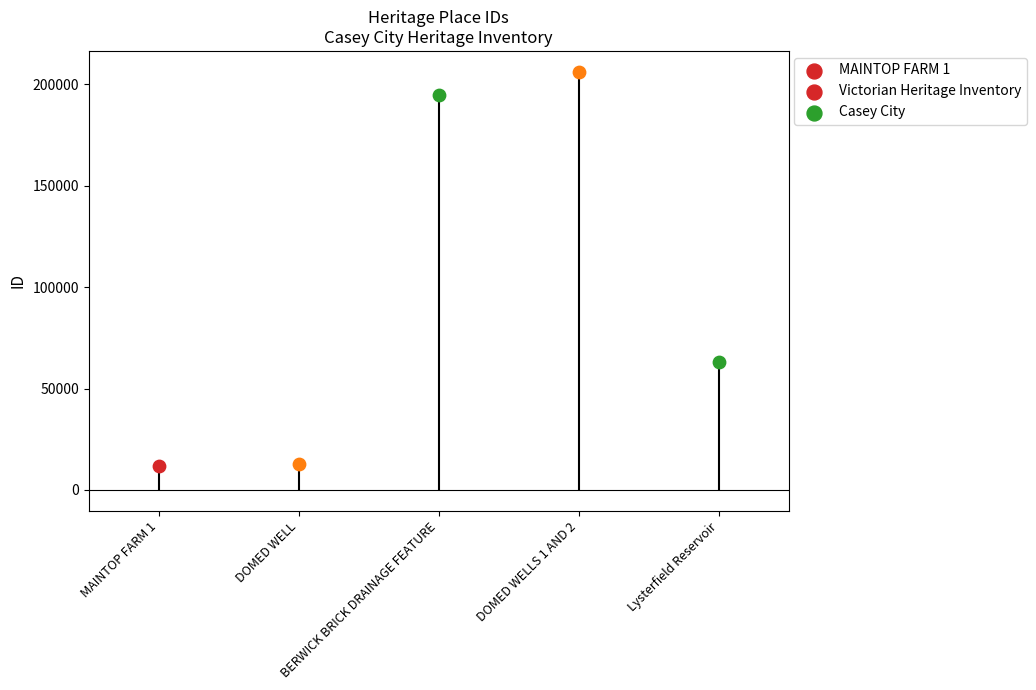

Which has a higher value, MAINTOP FARM 1 or DOMED WELLS 1 AND 2?

DOMED WELLS 1 AND 2